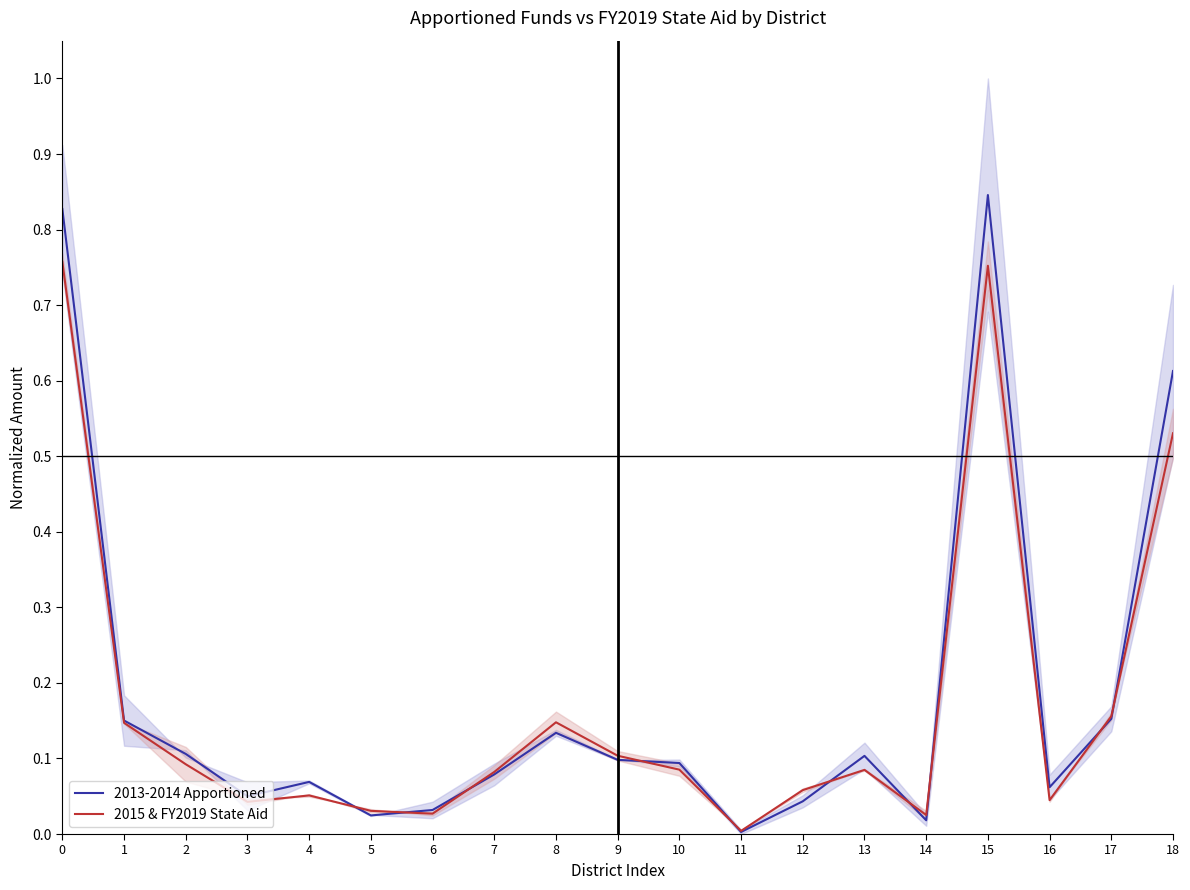

At which category does the chart reach its minimum across all series?

11